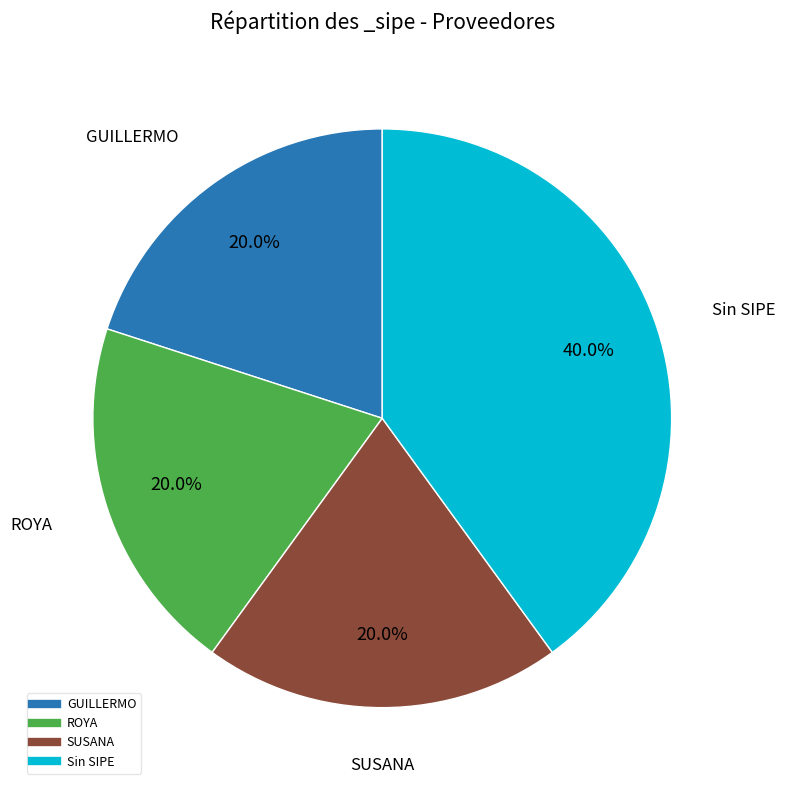

Is there any slice that represents more than half of the pie?

No